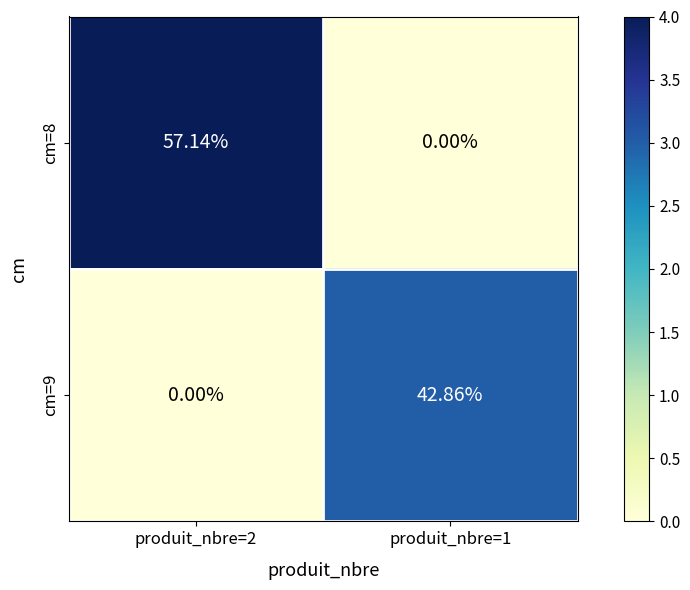

List the series in order of their overall mean, highest first.

cm=8, cm=9